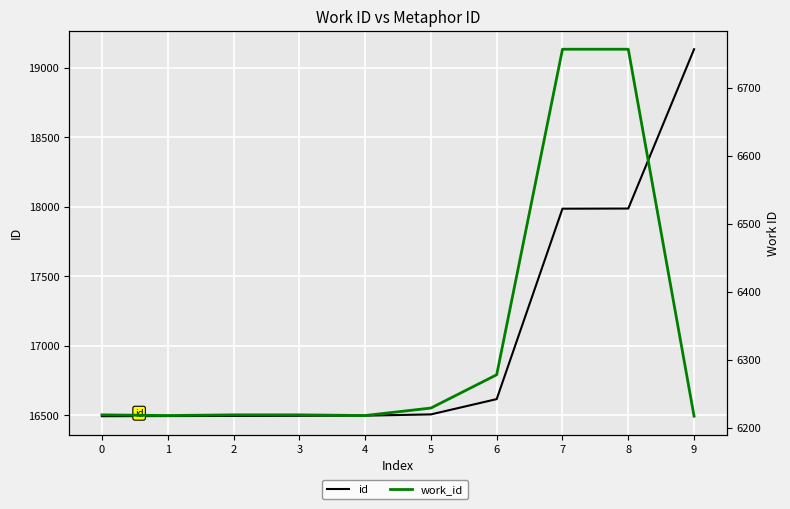

Reading right to left, list all the values displayed in this chart.

id: 19134	17988	17987	16617	16507	16498	16497	16496	16495	16494
work_id: 6217	6757	6757	6278	6229	6218	6219	6219	6218	6219